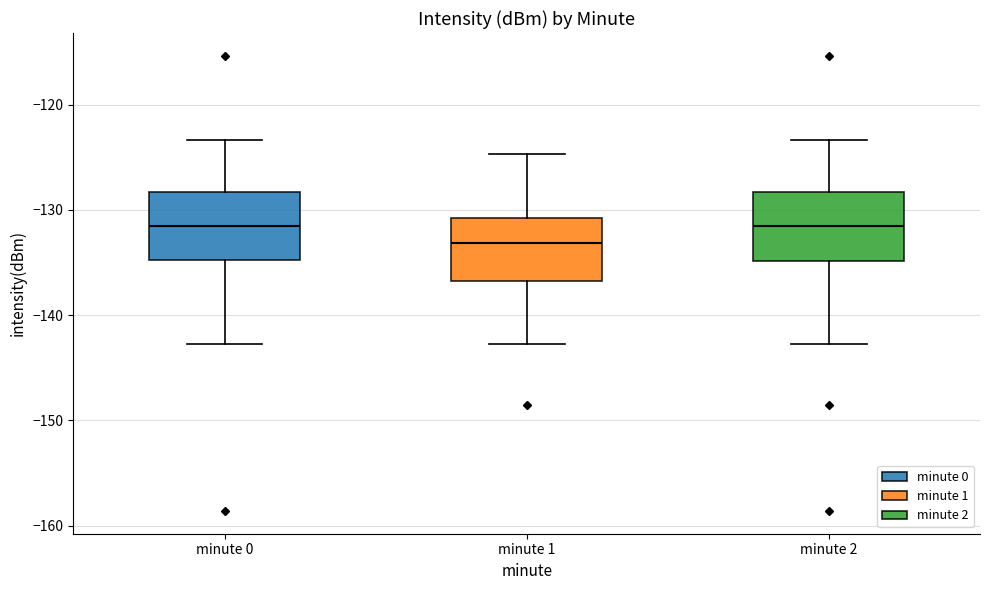

Reading left to right, transcribe this box plot: for each box, give where its median line is, the range the box spans, and where its two whiskers end, as read against the y-axis. The values are not printed on the chart, so give them approximately, as read against the axis.

minute 0: median -131, box -135 to -128, whiskers -143 to -123
minute 1: median -133, box -137 to -131, whiskers -143 to -125
minute 2: median -131, box -135 to -128, whiskers -143 to -123